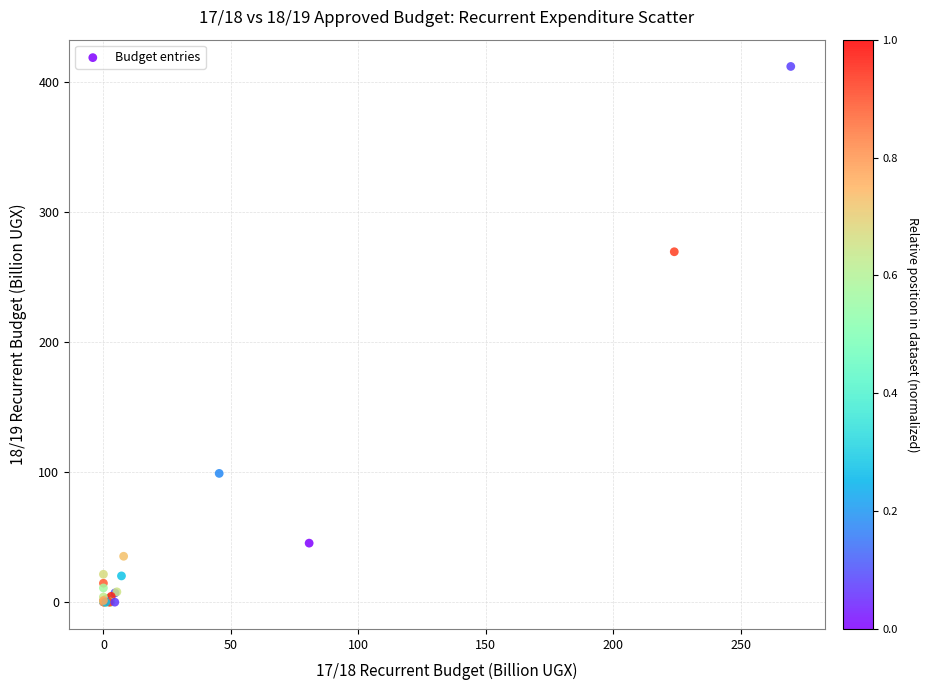

What Y value in the scatter plot is closest to 206?

269.6